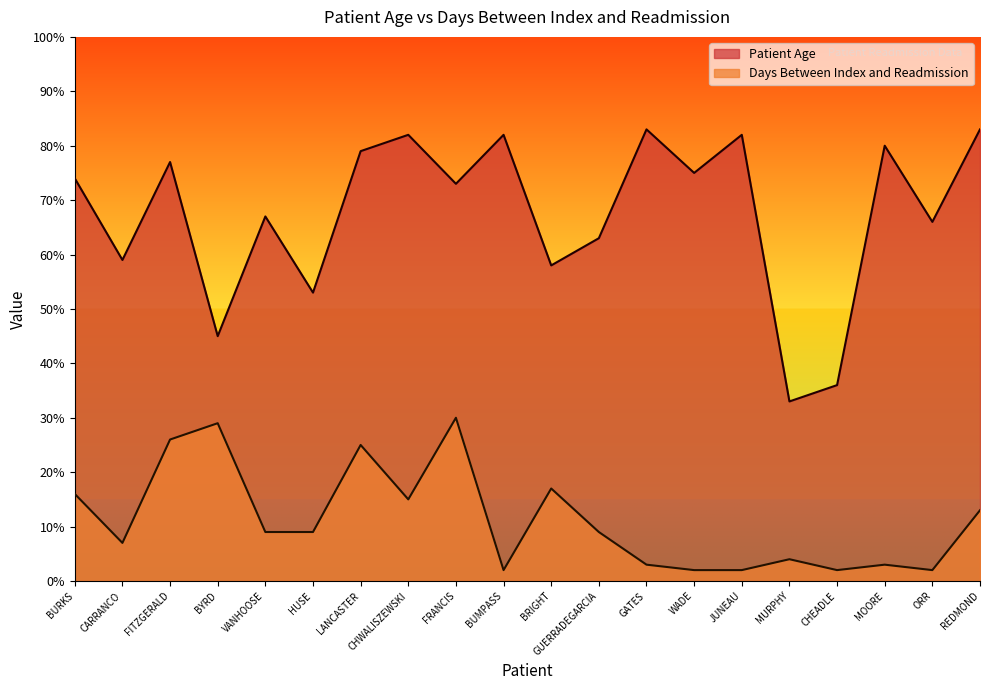

True or false: Days Between Index and Readmission and Patient Age cross at least once.

False